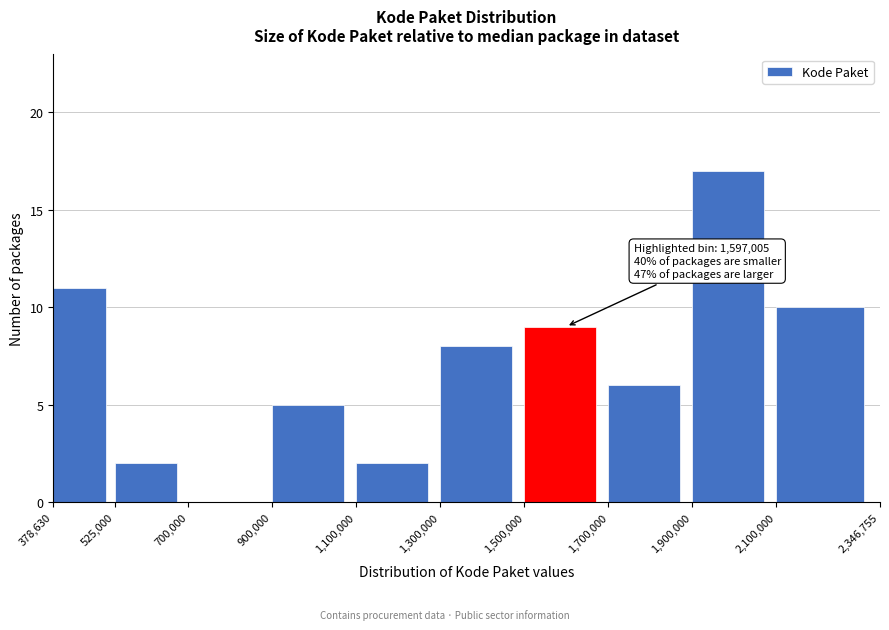

Over which range of the x-axis is the bar tallest?

1,900,000 to 2,100,000